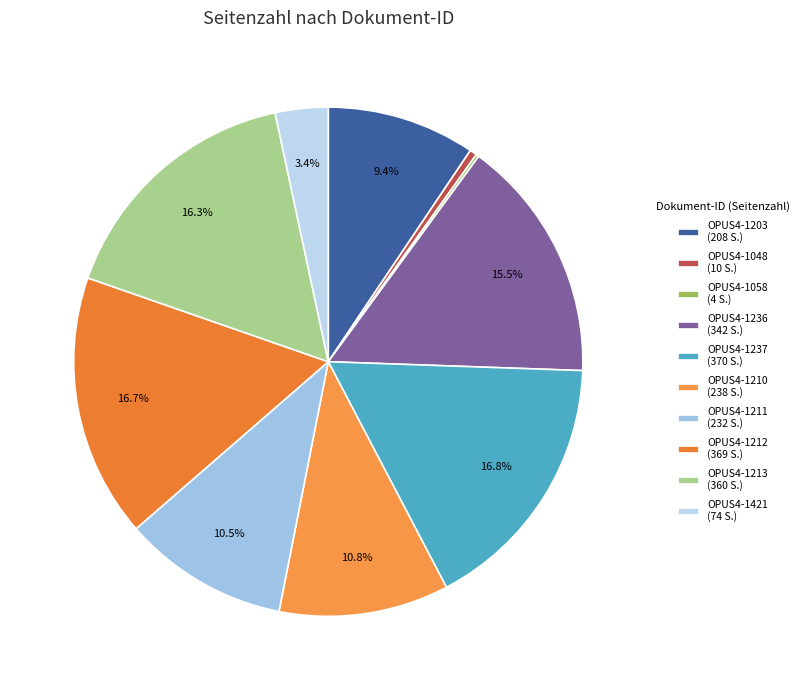

Which category has the biggest portion of the pie?

OPUS4-1237